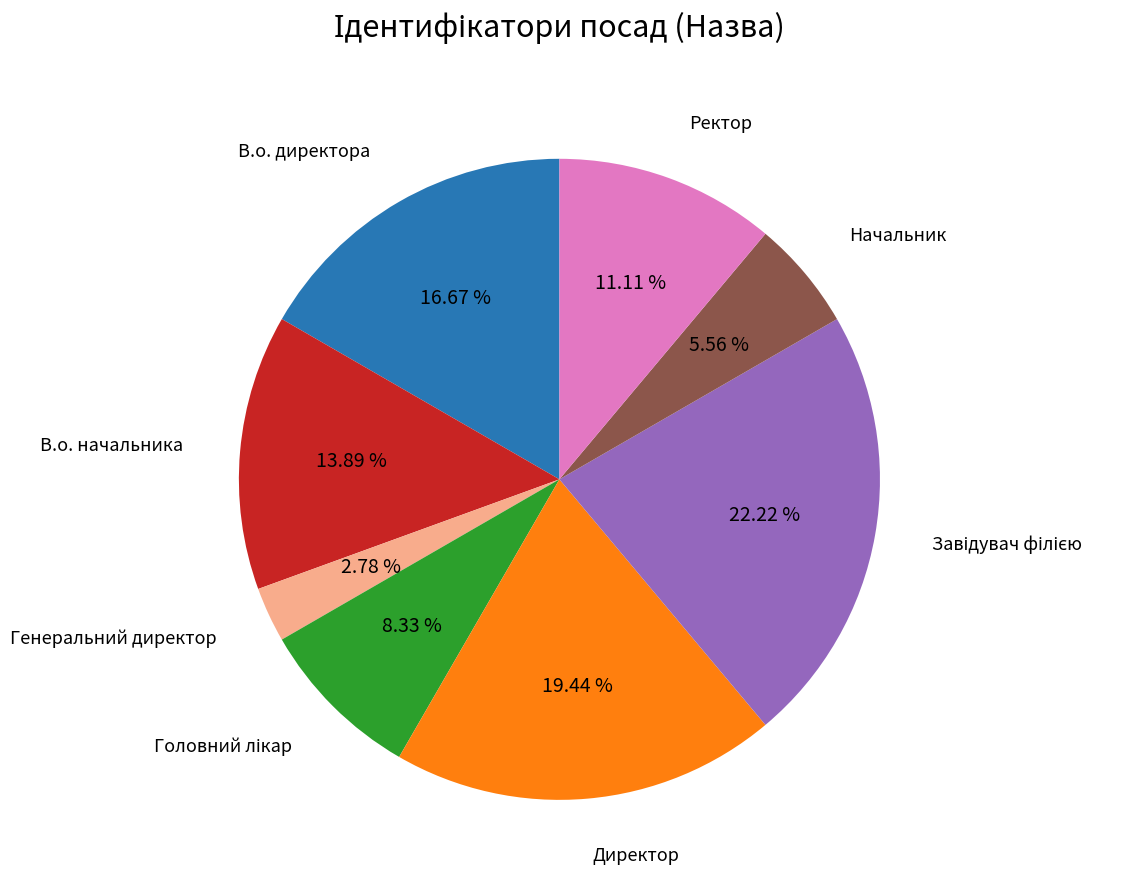

How many segments does this pie chart have?

8